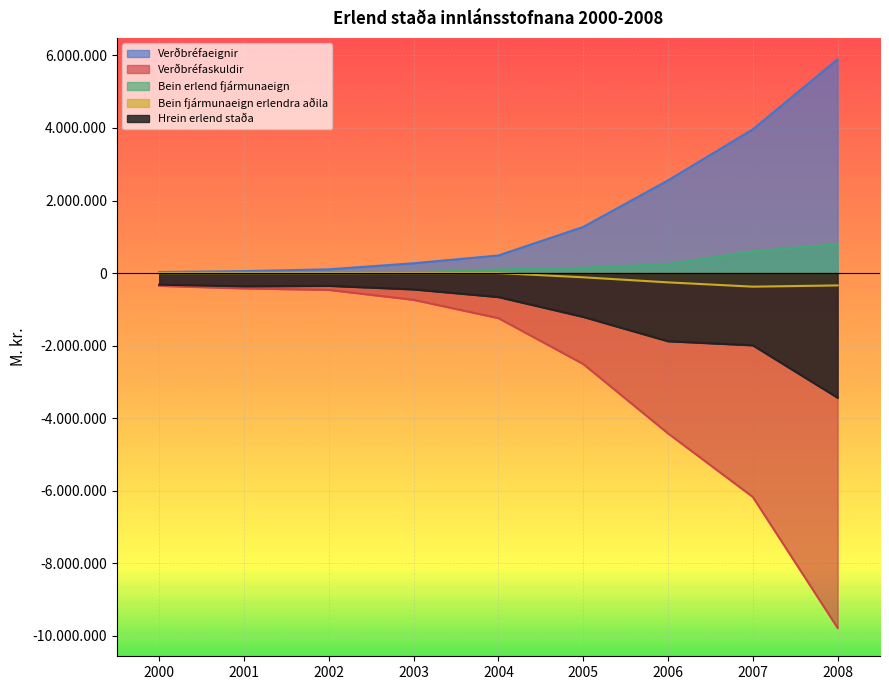

What is the value of the Verðbréfaeignir point at the 4th from the left?

269160.0